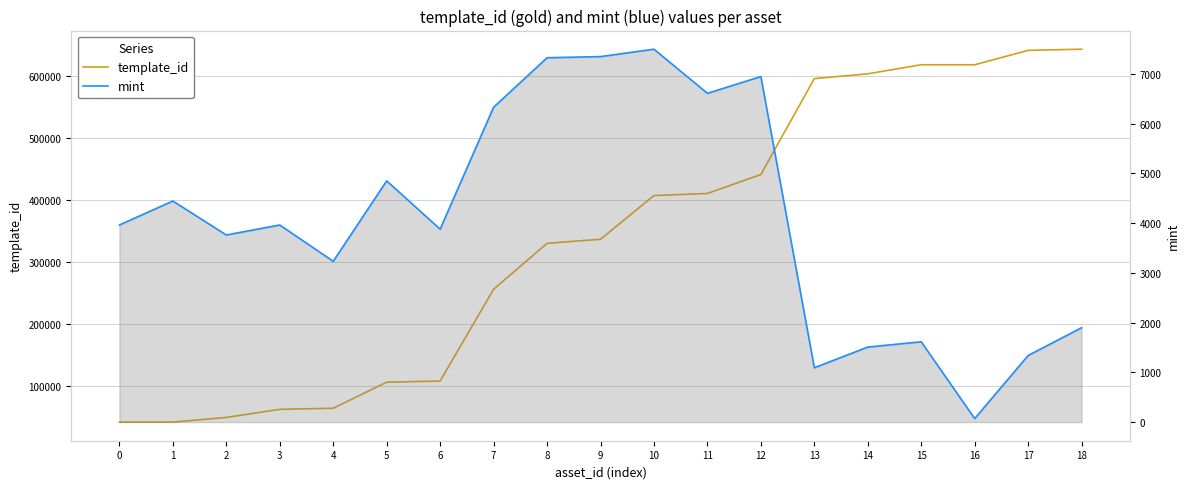

What is the value of the mint point at the 18th from the left?

1339